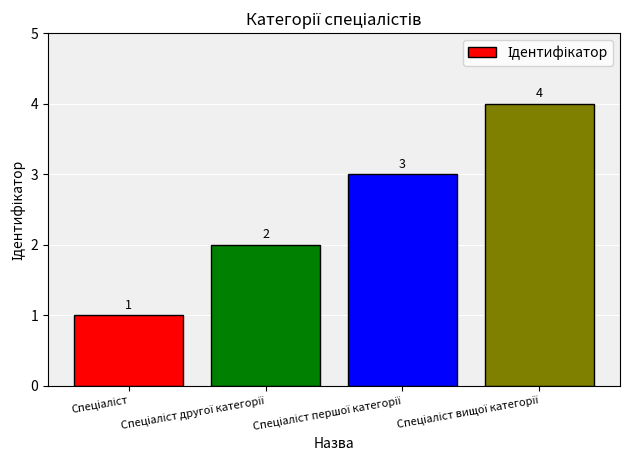

What is the difference between the maximum and minimum values?

3